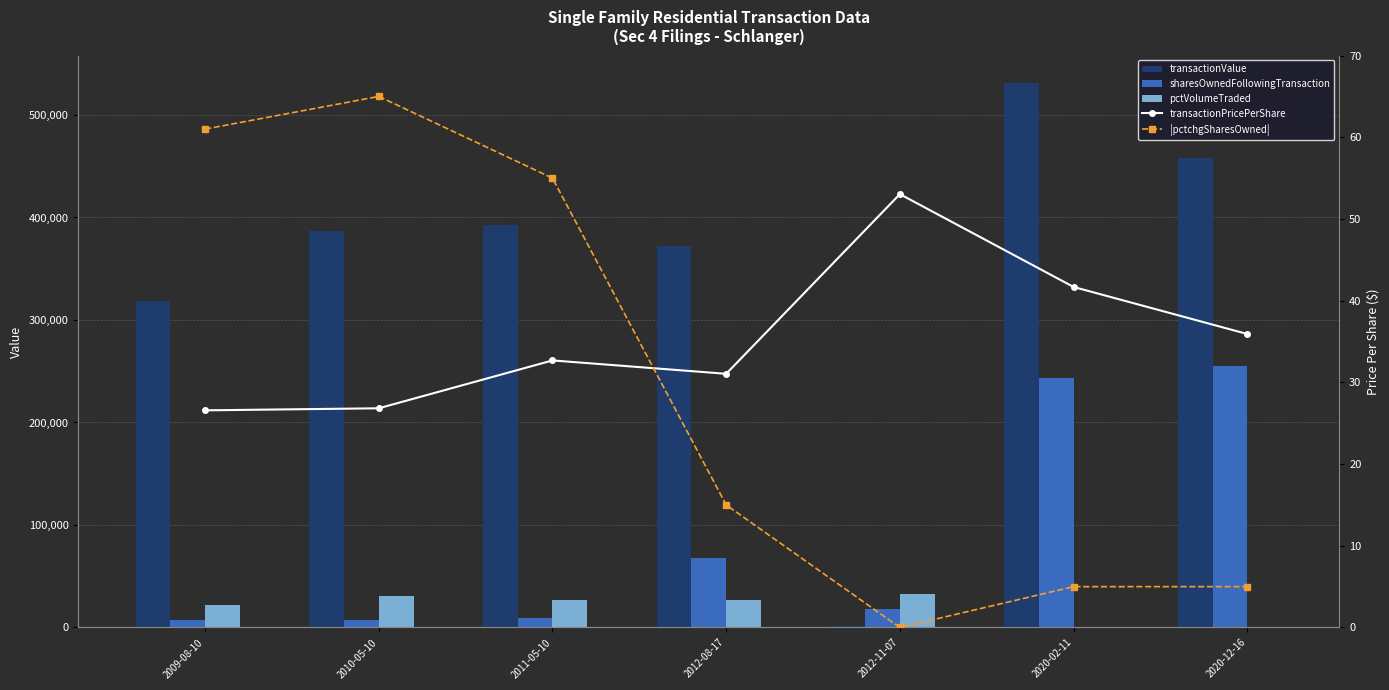

What is the difference between the second highest and minimum values in the transactionValue series?

456950.0